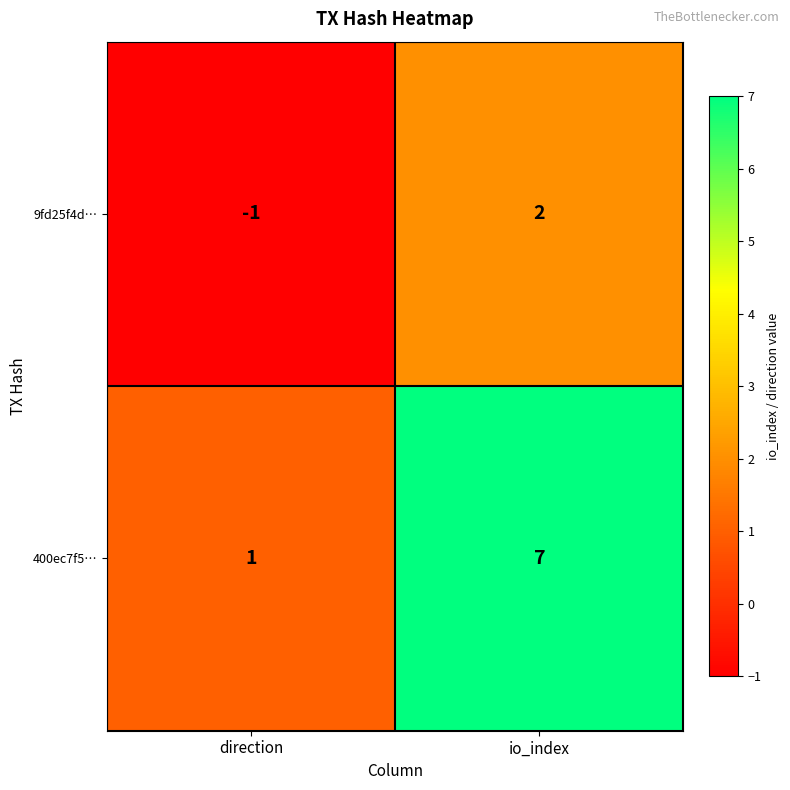

What is the sum of all 400ec7f5… values?

8